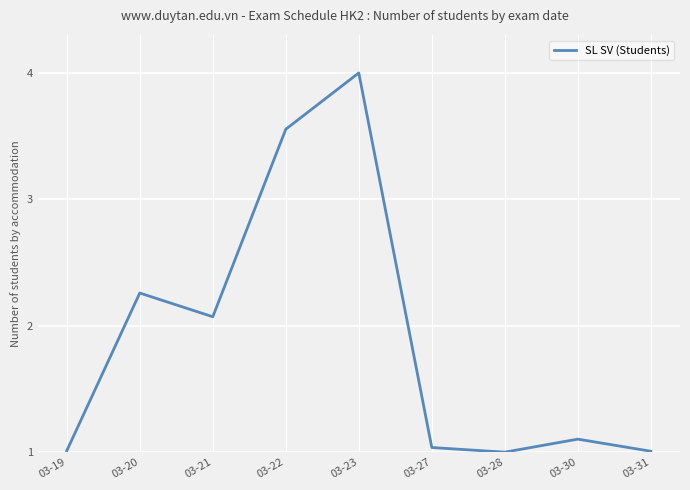

What is the change in value from 03-21 to 03-27?

-1.0